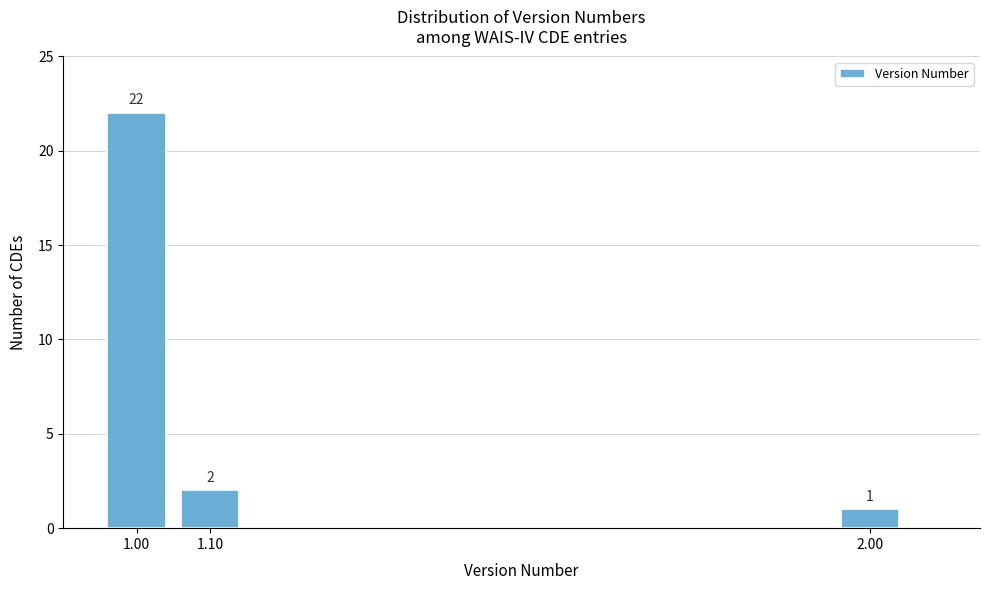

Reading left to right, what are all the values shown in this chart?

1.00=22	1.10=2	2.00=1